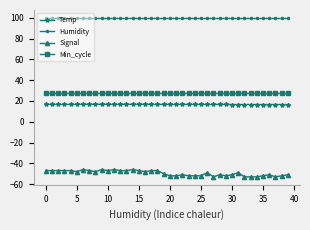

True or false: Min_cycle and Humidity cross at least once.

False